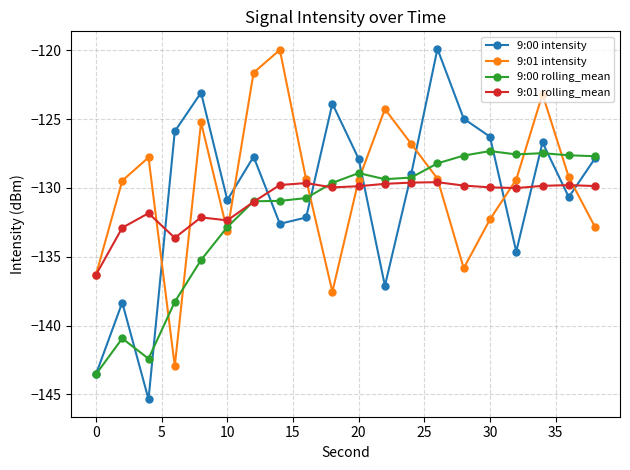

Which series has the largest range (max minus min)?

9:00 intensity